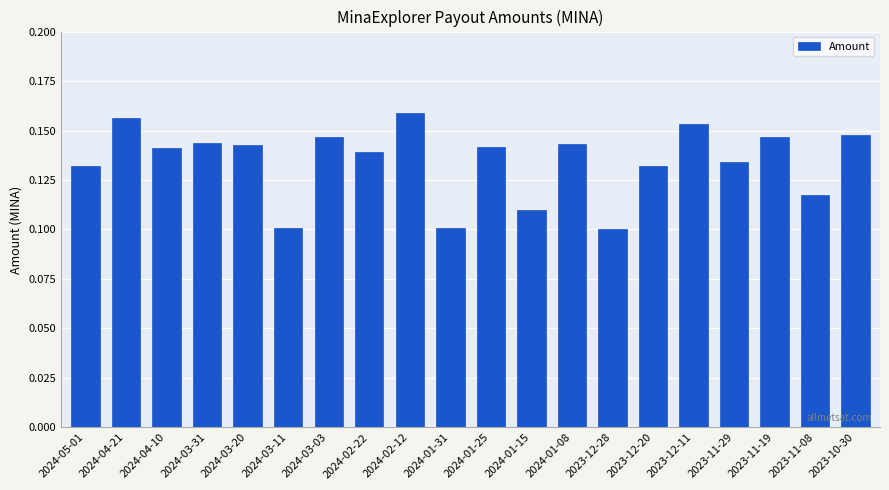

Which has a higher value, 2024-01-08 or 2023-12-20?

2024-01-08